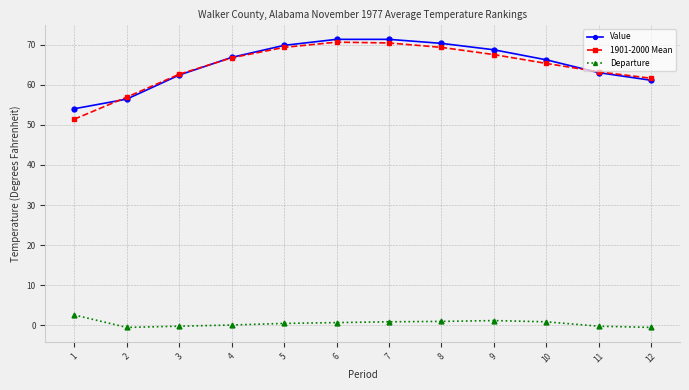

The Value series shows 66.8 at 4. True or false?

True